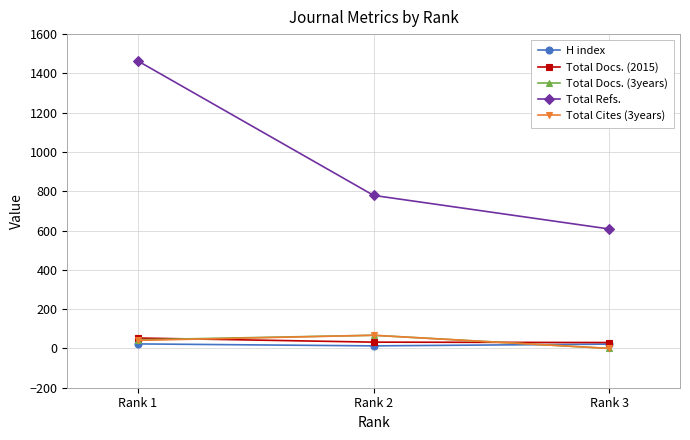

What is the difference between the maximum and minimum values in the Total Docs. (2015) series?

23